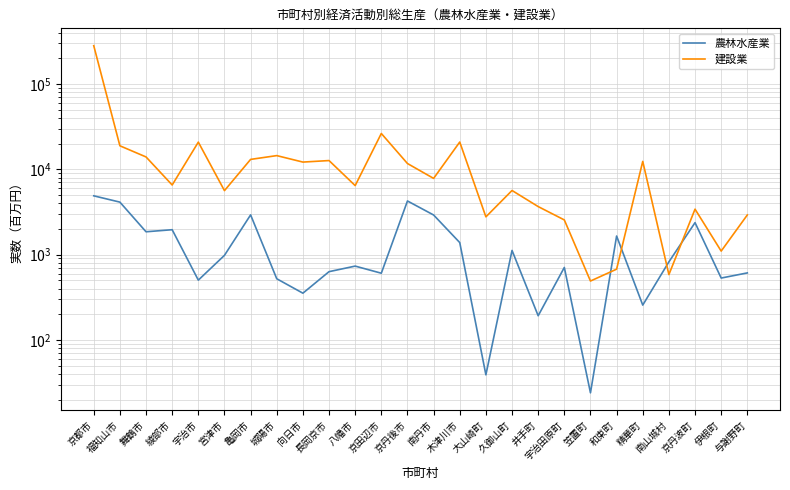

How many values in the 農林水産業 series are below 822?

13